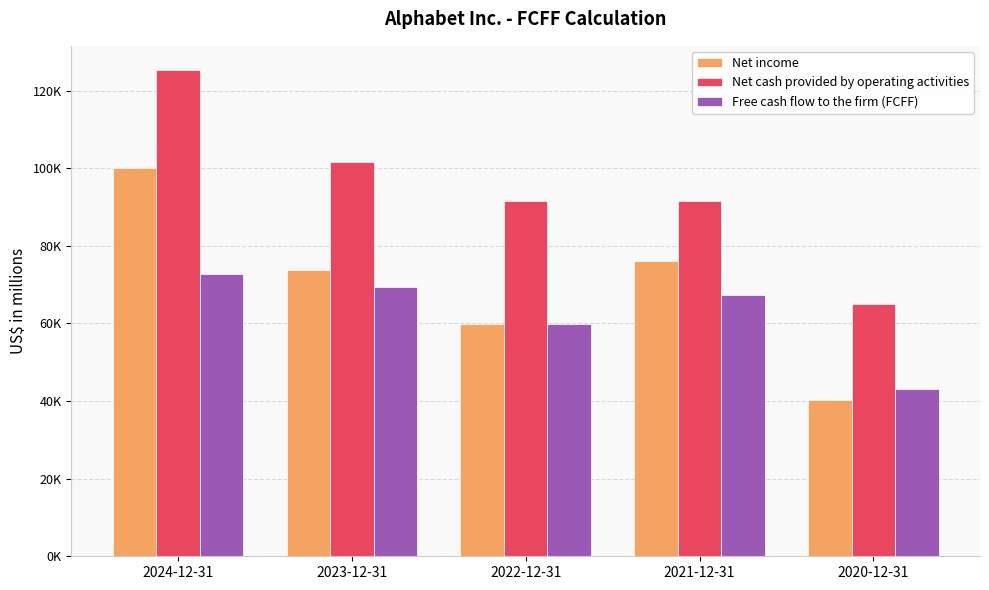

What are all the series names shown in the legend?

Net income, Net cash provided by operating activities, Free cash flow to the firm (FCFF)